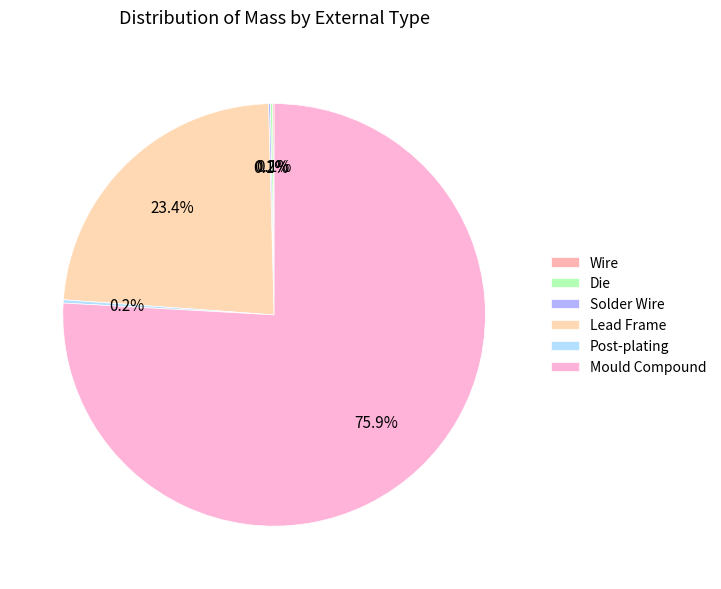

Which category has the smallest portion of the pie?

Wire